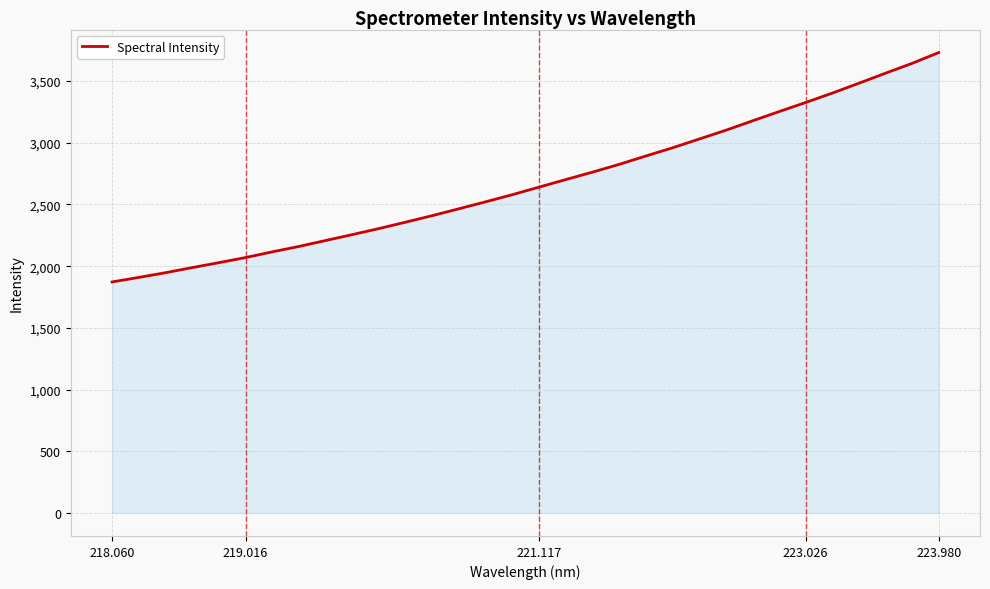

What is the minimum value shown in the chart?

1872.1